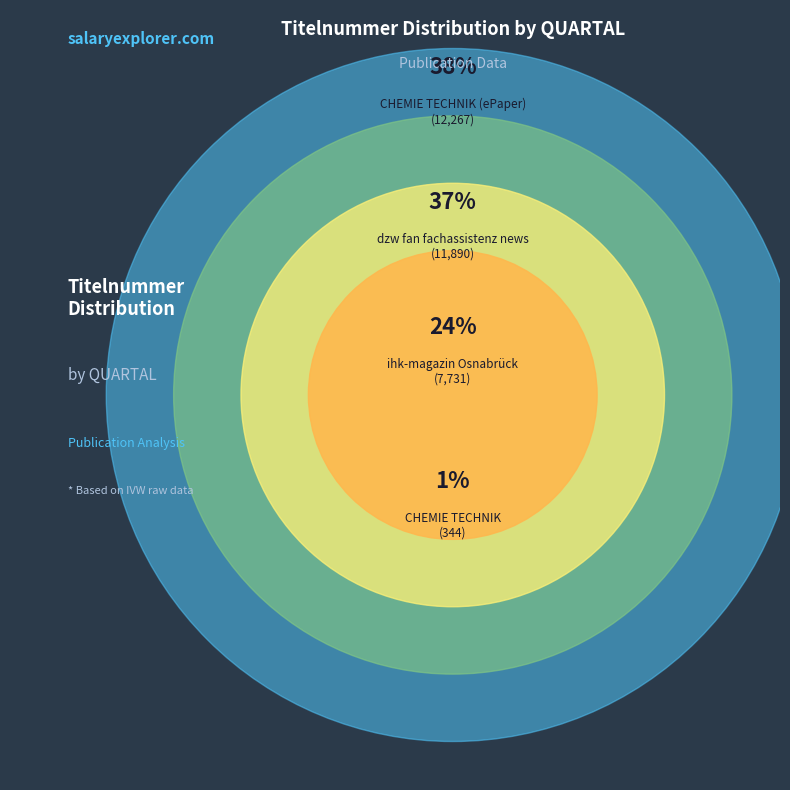

How many segments does this pie chart have?

4